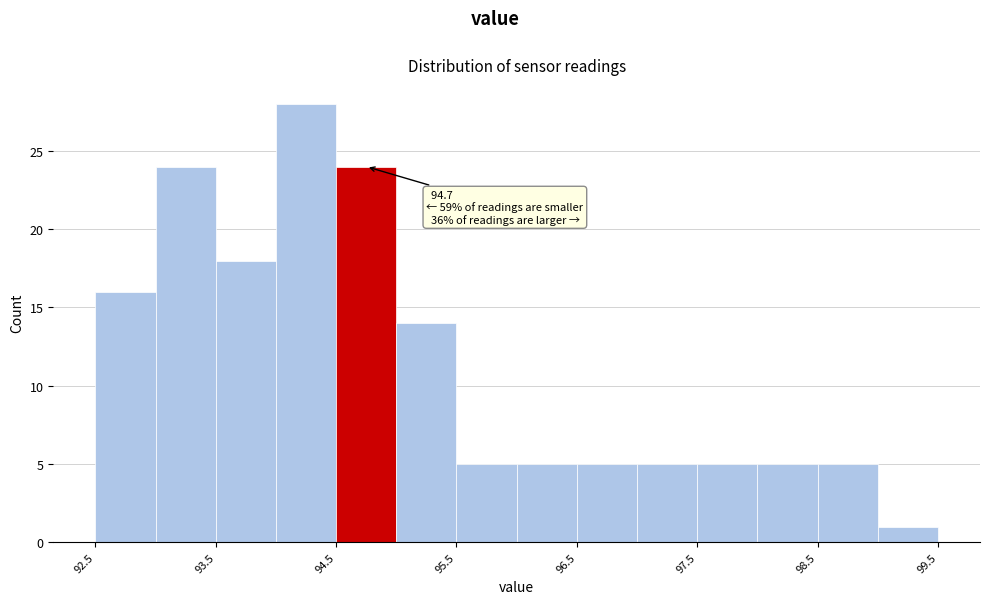

Which range on the x-axis has the tallest bar?

94.0 to 94.5